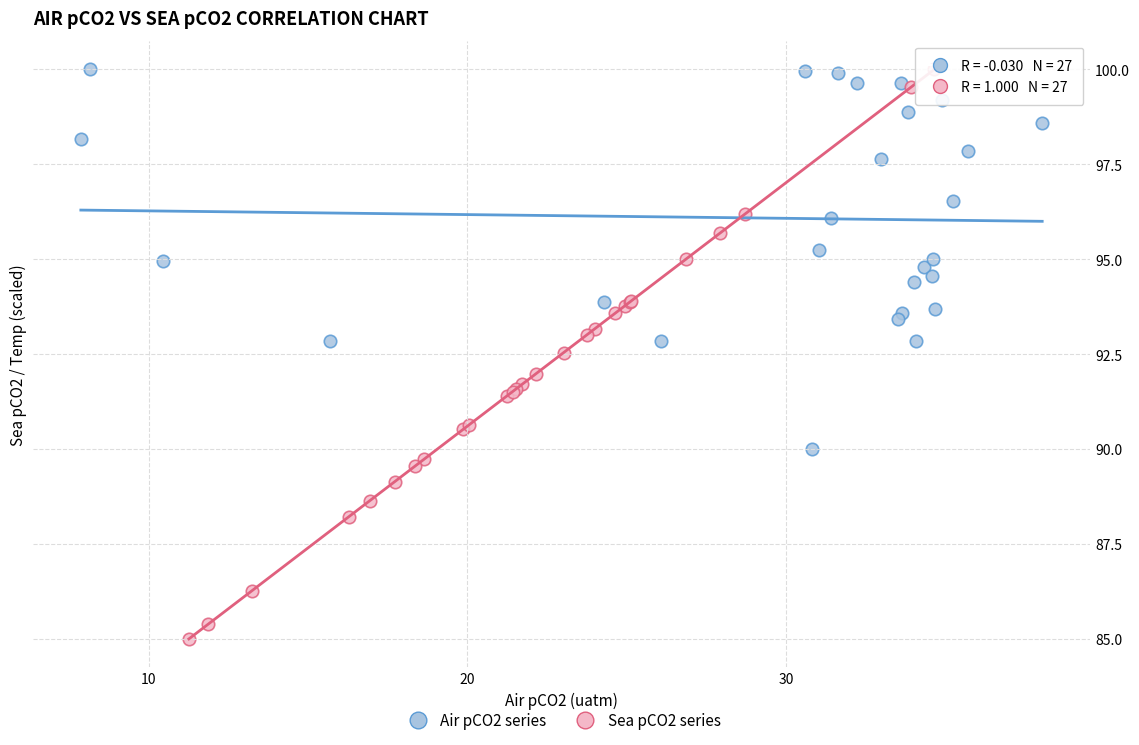

Which series has the widest spread of Y values?

Sea pCO2 series